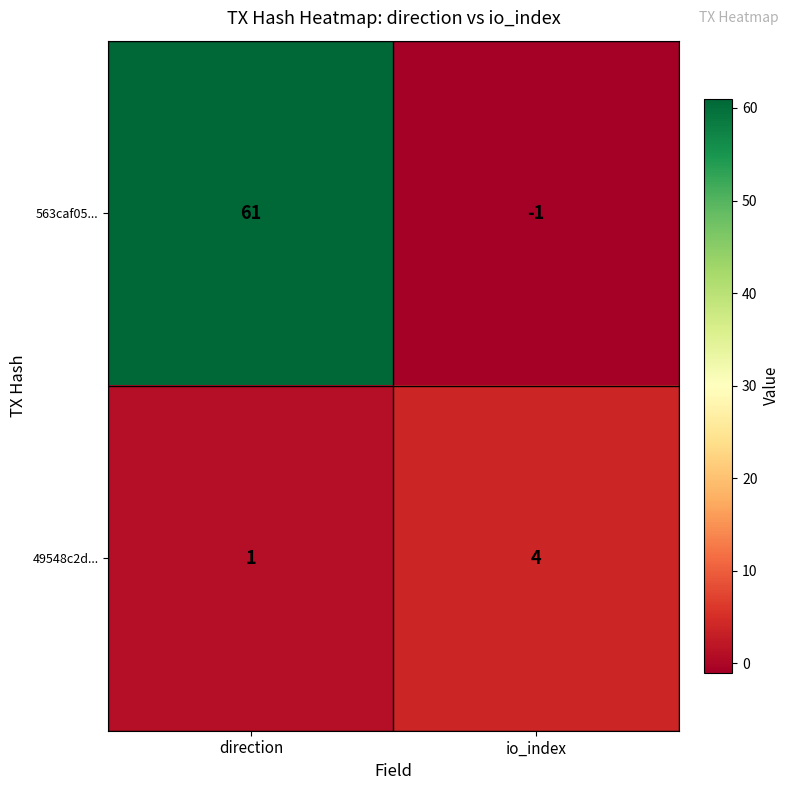

Rank the series by their maximum value, from highest to lowest.

563caf05..., 49548c2d...